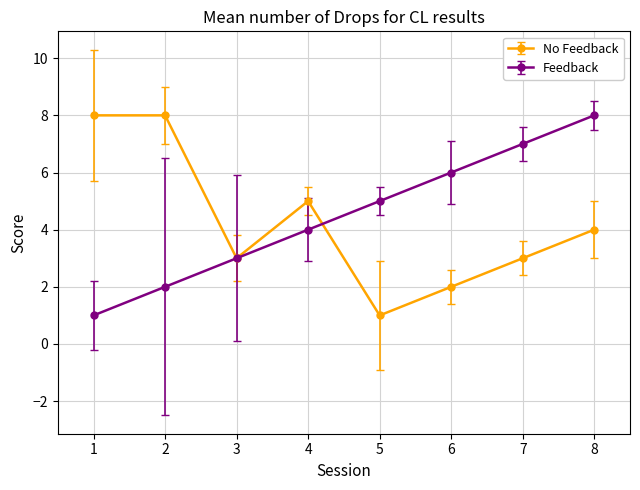

At 8, list the series in order from smallest to largest.

No Feedback, Feedback